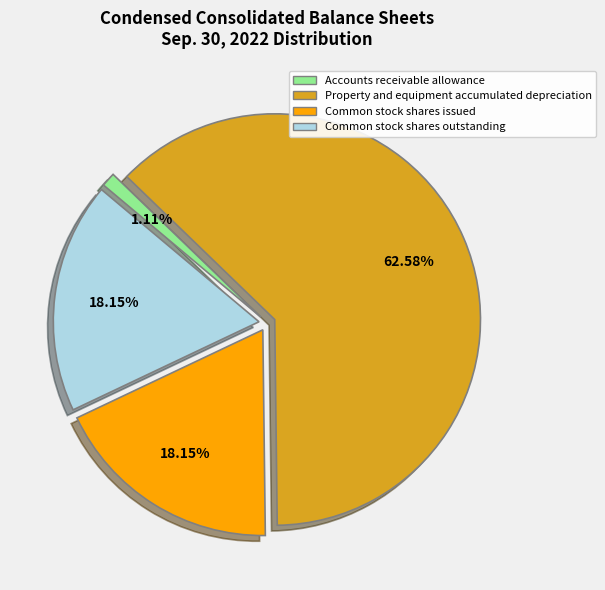

What percentage is the Property and equipment accumulated depreciation slice, to the nearest percent?

63%